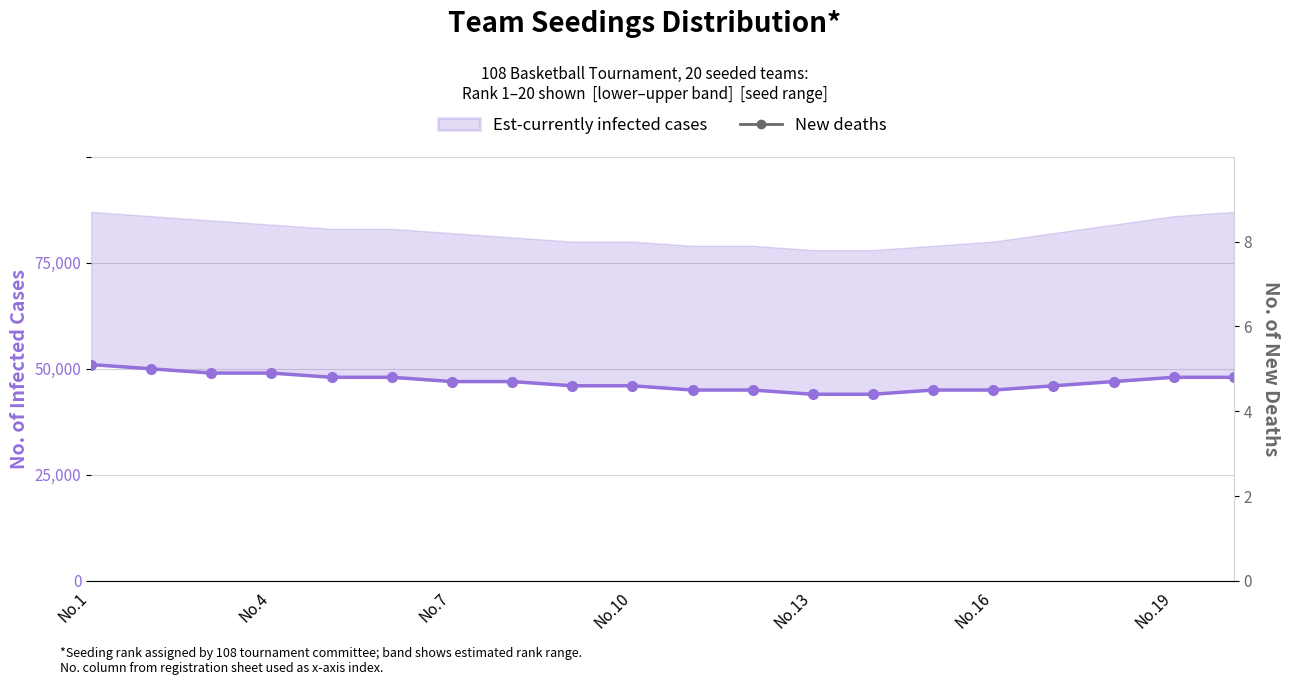

True or false: Est-currently infected cases and New deaths intersect in this chart.

False